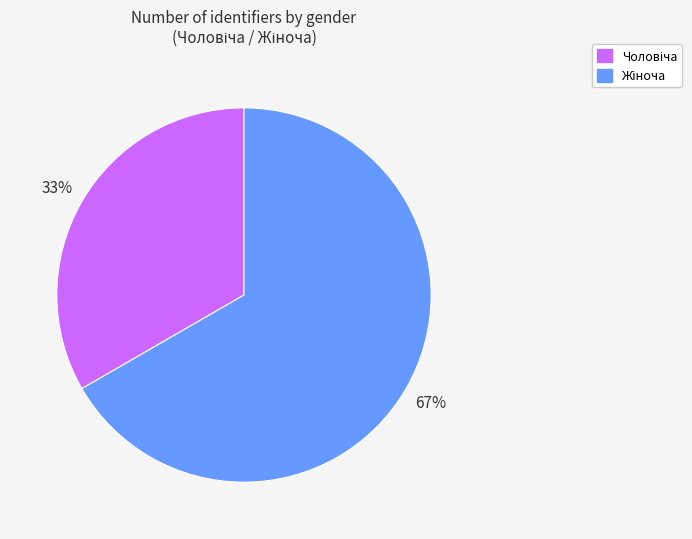

Is there a majority slice in this chart?

Yes